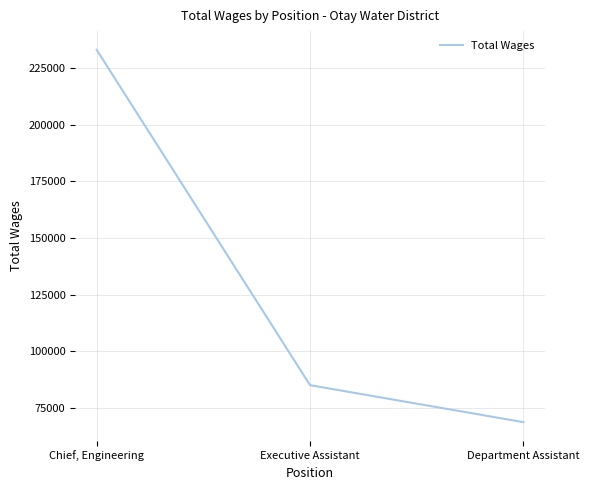

At which category does the chart reach its peak across all series?

Chief, Engineering